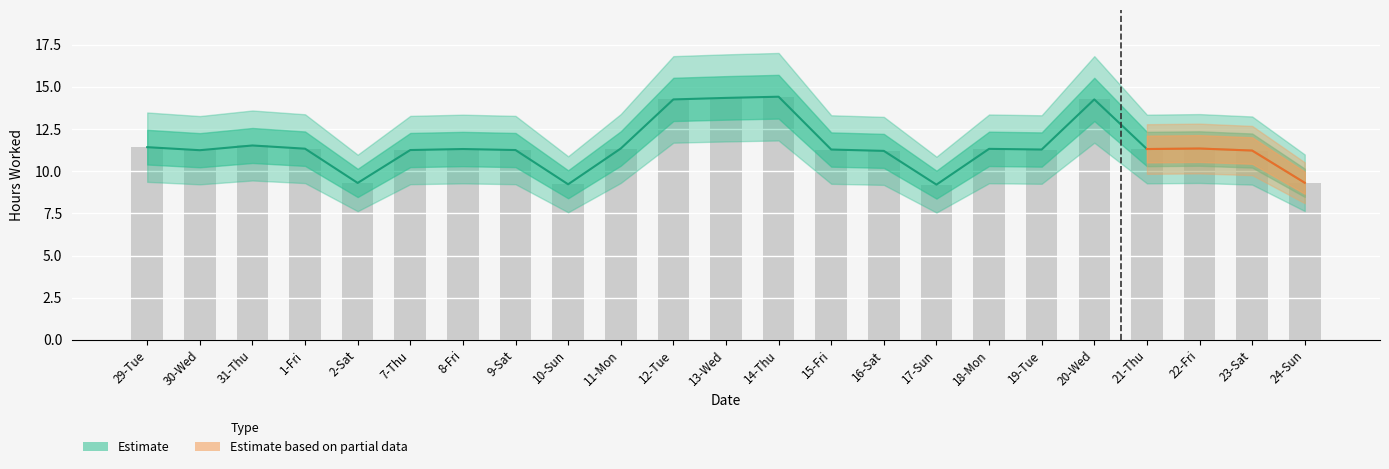

Reading left to right, transcribe all the data shown in this chart.

11.4	11.2	11.5	11.3	9.3	11.2	11.3	11.2	9.2	11.3	14.2	14.3	14.4	11.3	11.2	9.2	11.3	11.3	14.2	11.3	11.3	11.2	9.3